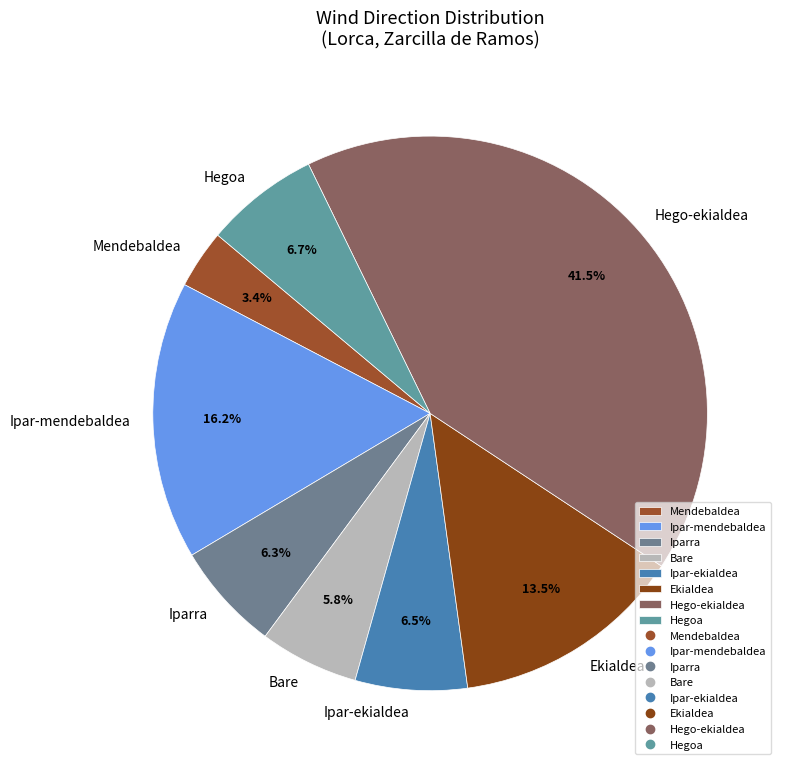

True or false: Hegoa accounts for 1% of the total.

False